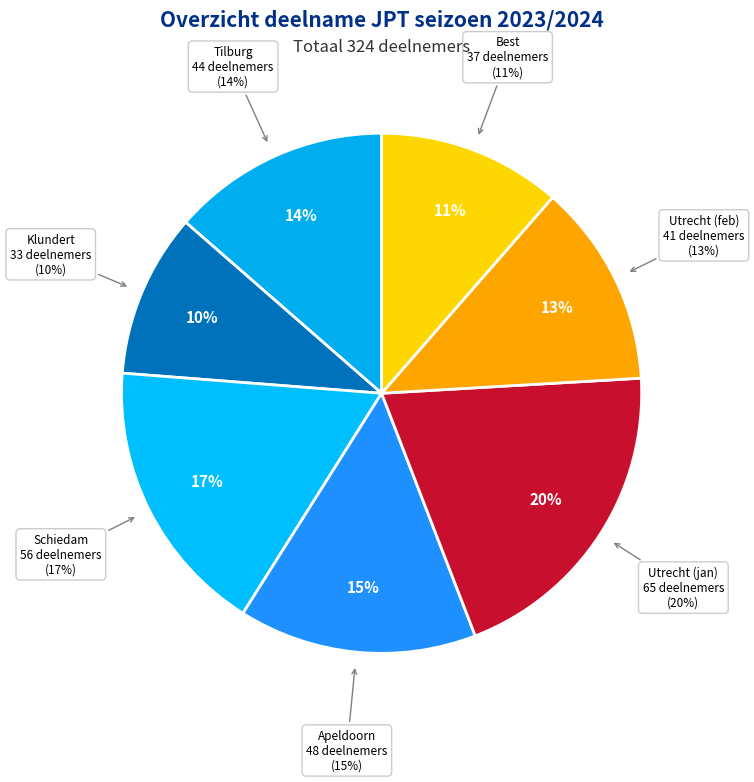

To the nearest percent, what percentage of the pie is Best?

11%